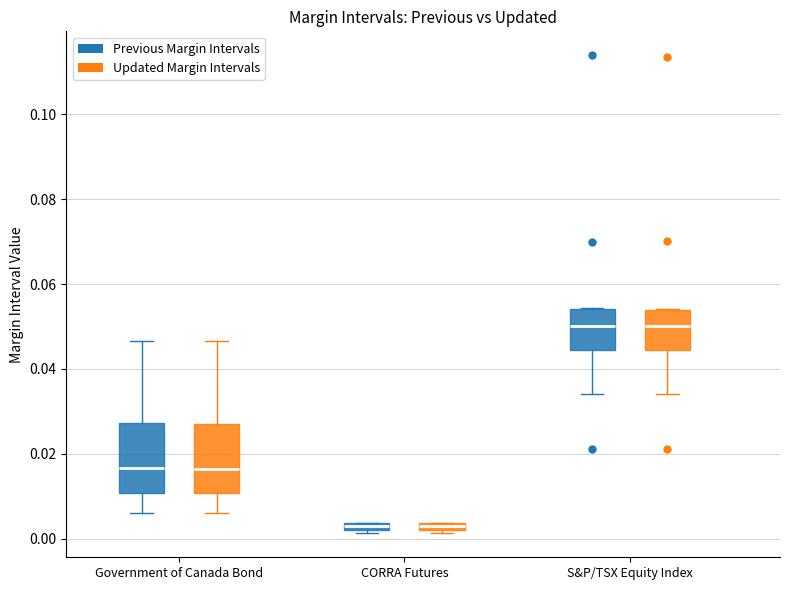

Where is the upper edge of the box for CORRA Futures (Previous Margin Intervals) on the y-axis? The values are not printed on the chart, so give them approximately, as read against the axis.

0.004